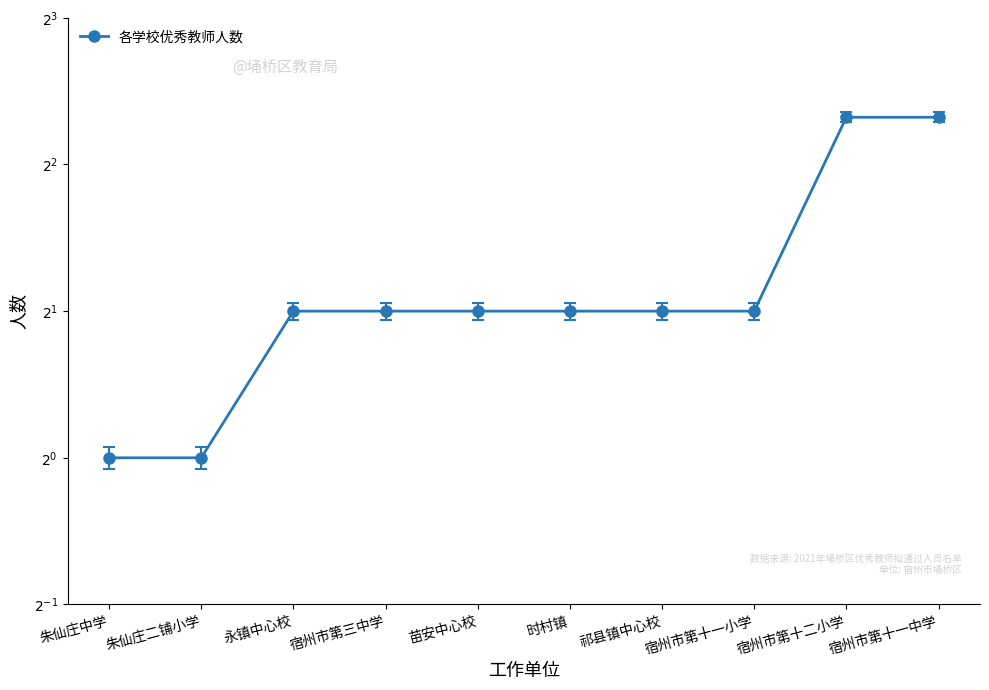

The chart shows a value of 7 at 宿州市第十一中学. True or false?

False